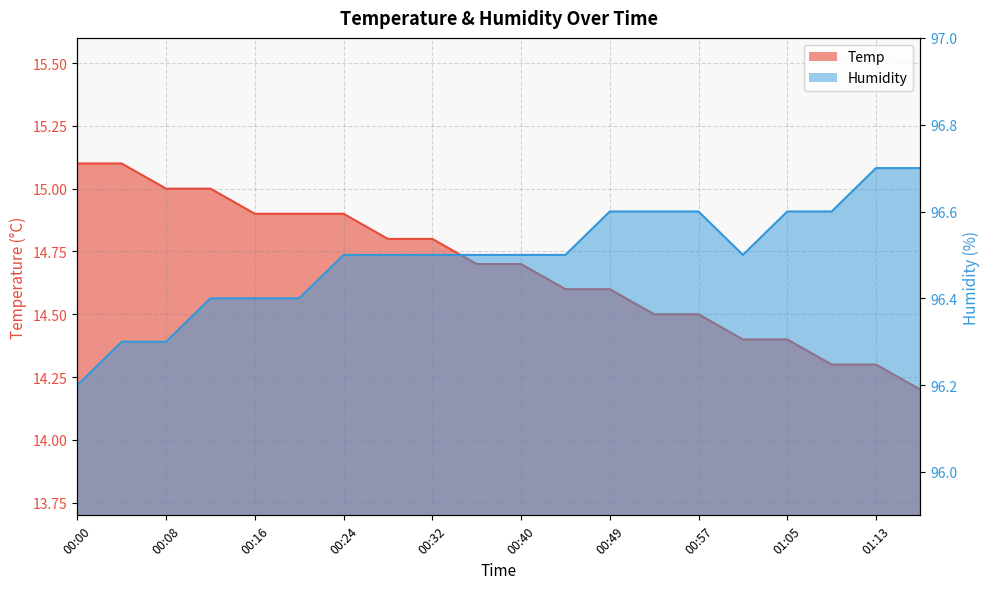

In Humidity, how many points are lower than both neighbors (excluding endpoints)?

1